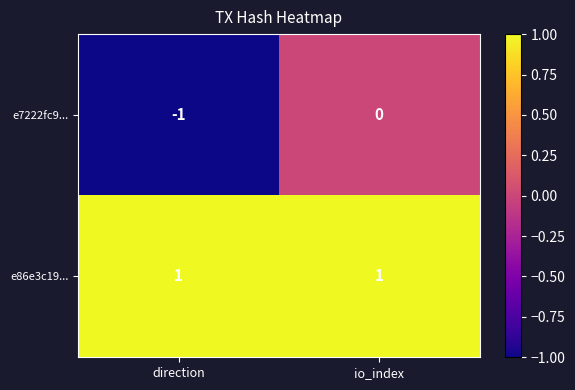

List the labels in order of e7222fc9... value, largest first.

io_index, direction